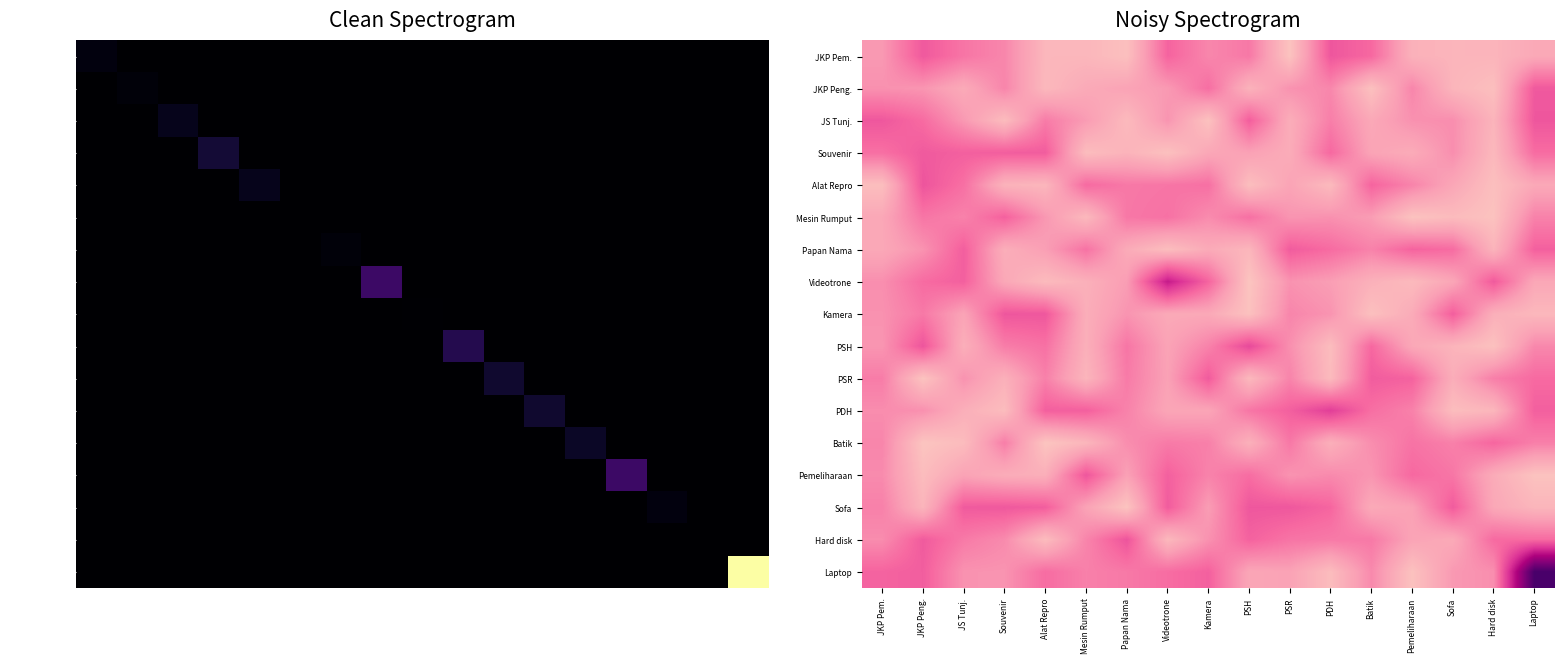

At which category is the sum across all series the highest?

Laptop